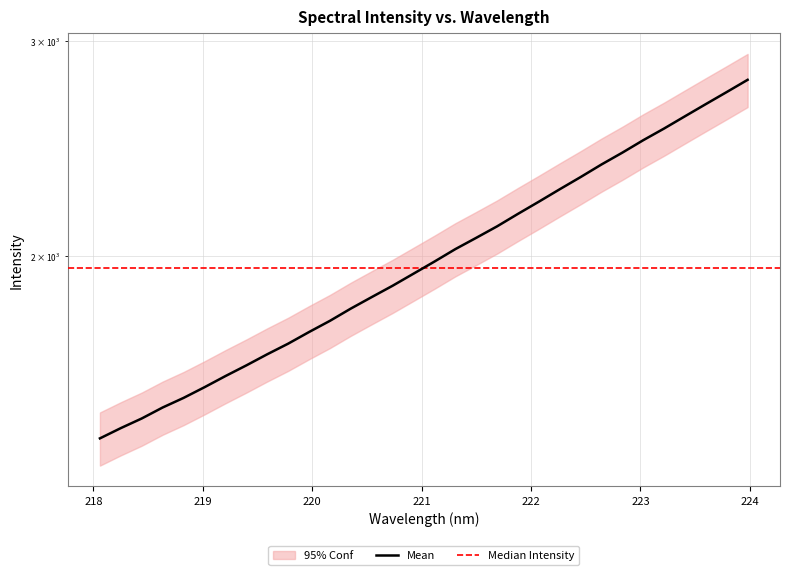

True or false: the data shows 2027.6 at 221.3083.

True